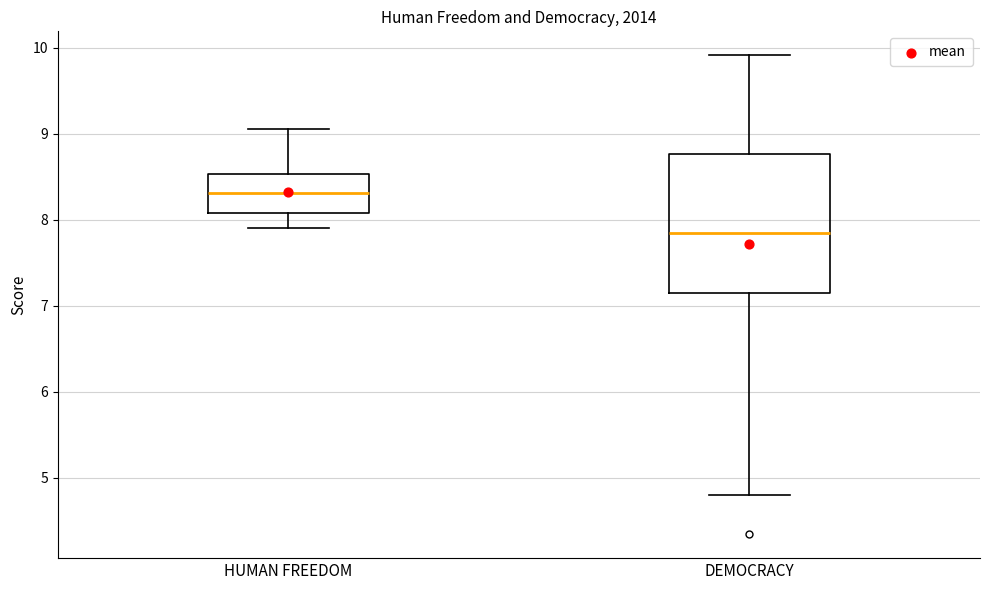

Reading left to right, read every box against the y-axis: the position of its median line, the range the box covers, and the ends of its whiskers. The values are not printed on the chart, so give them approximately, as read against the axis.

HUMAN FREEDOM: median 8.3, box 8.1 to 8.5, whiskers 7.9 to 9.1
DEMOCRACY: median 7.8, box 7.1 to 8.8, whiskers 4.8 to 9.9